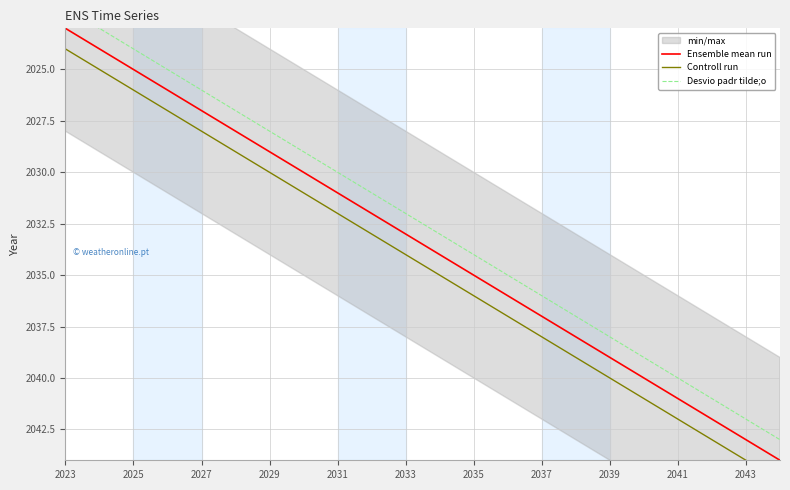

Which series has the largest total across all categories?

Controll run